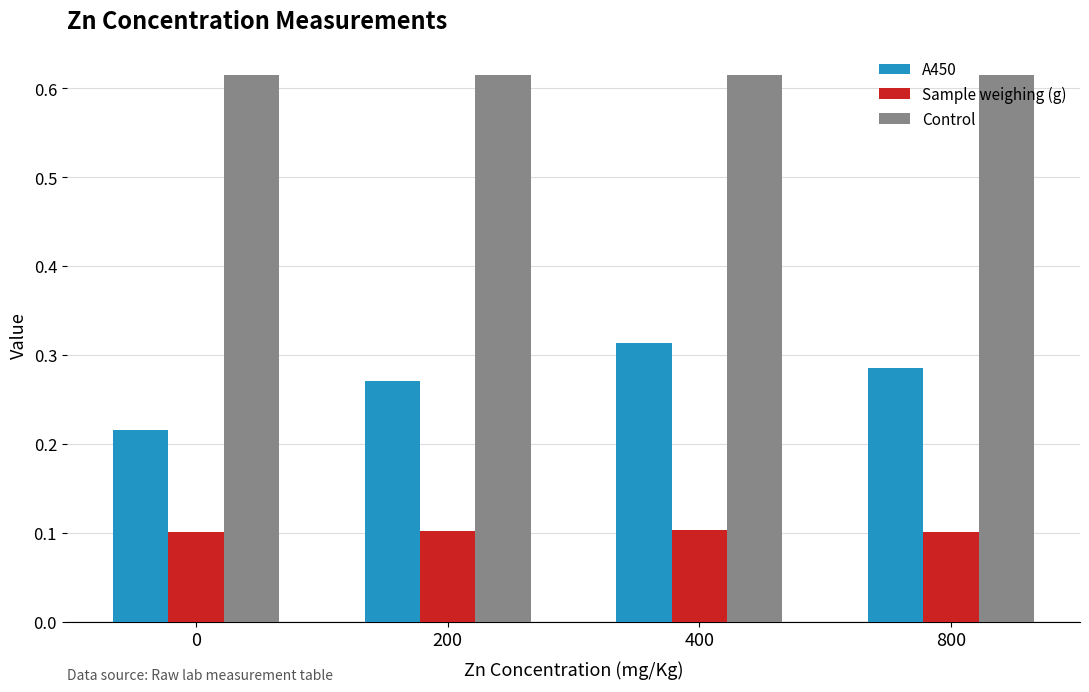

List the series in order of their overall mean, lowest first.

Sample weighing (g), A450, Control